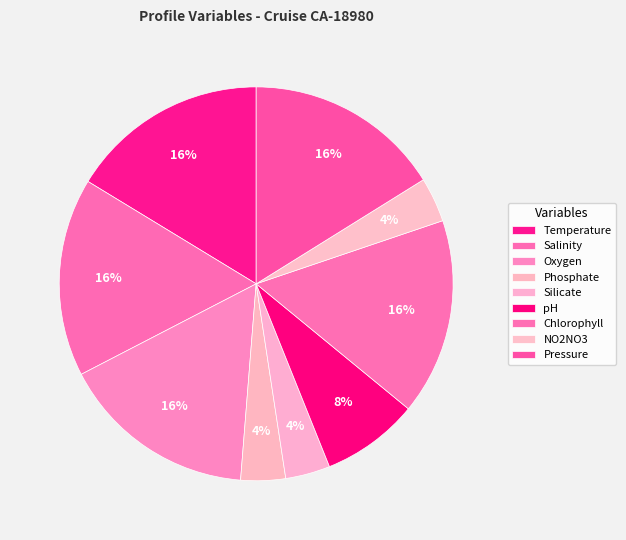

What is the ratio of the value at Silicate to the value at Pressure?

0.2